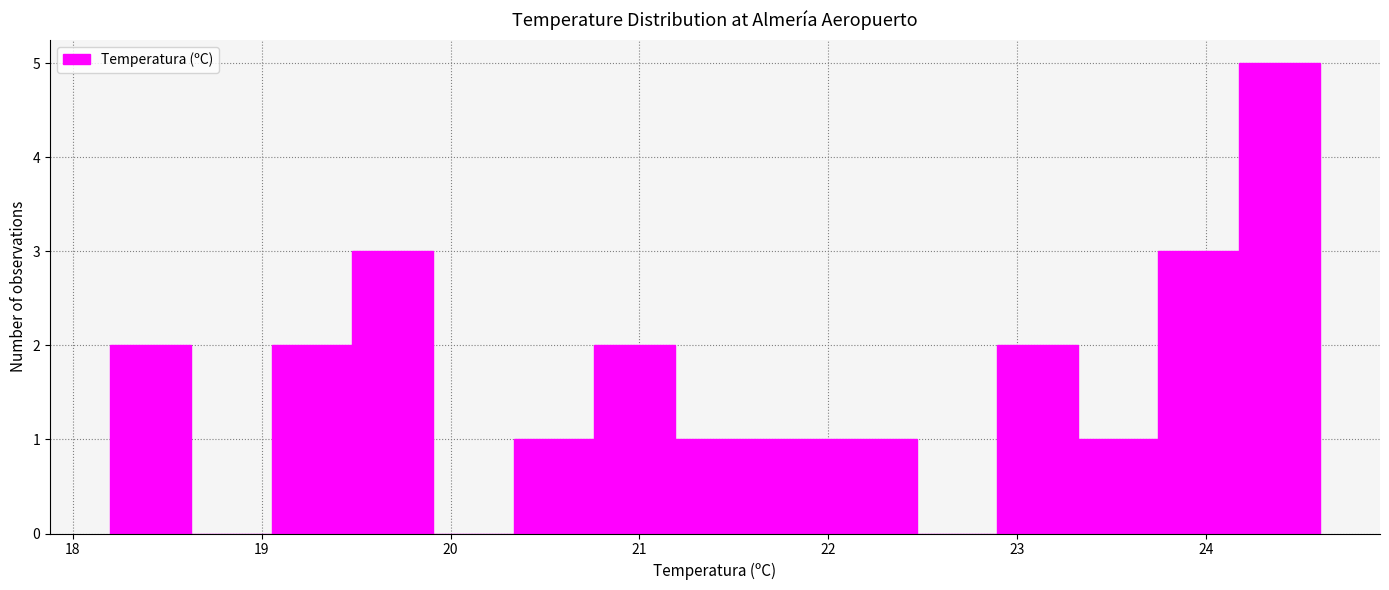

Reading left to right, transcribe this chart: for each bar, give the range it covers on the x-axis and its height. Neither the bar edges nor the heights are printed on the chart, so give them approximately, as read against the axes.

18.2 to 18.6: 2
18.6 to 19.1: 0
19.1 to 19.5: 2
19.5 to 19.9: 3
19.9 to 20.3: 0
20.3 to 20.8: 1
20.8 to 21.2: 2
21.2 to 21.6: 1
21.6 to 22.0: 1
22.0 to 22.5: 1
22.5 to 22.9: 0
22.9 to 23.3: 2
23.3 to 23.7: 1
23.7 to 24.2: 3
24.2 to 24.6: 5